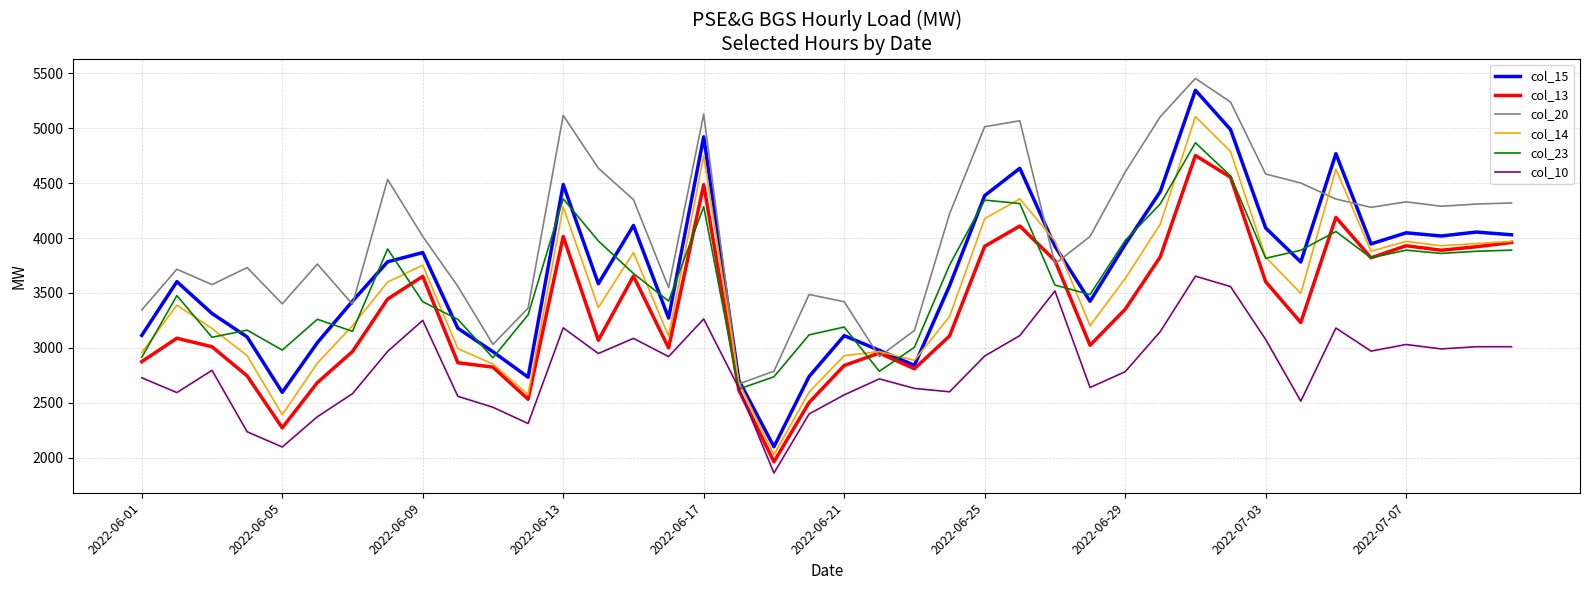

What is the minimum value shown in the chart?

1859